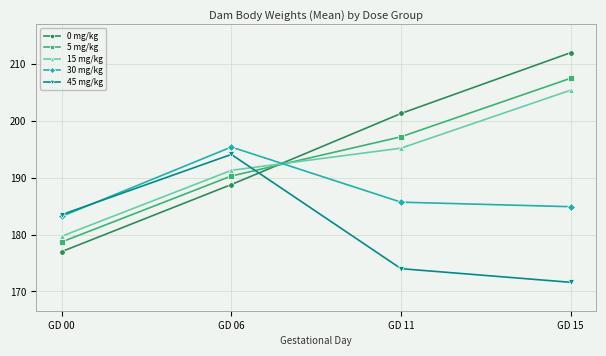

True or false: 30 mg/kg has a value of 183.2 at GD 00.

True